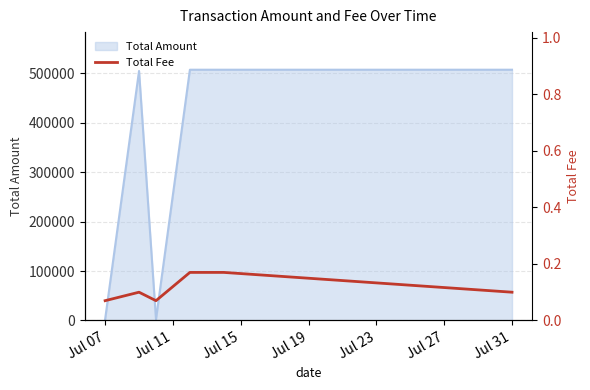

What is the smallest value displayed?

0.1